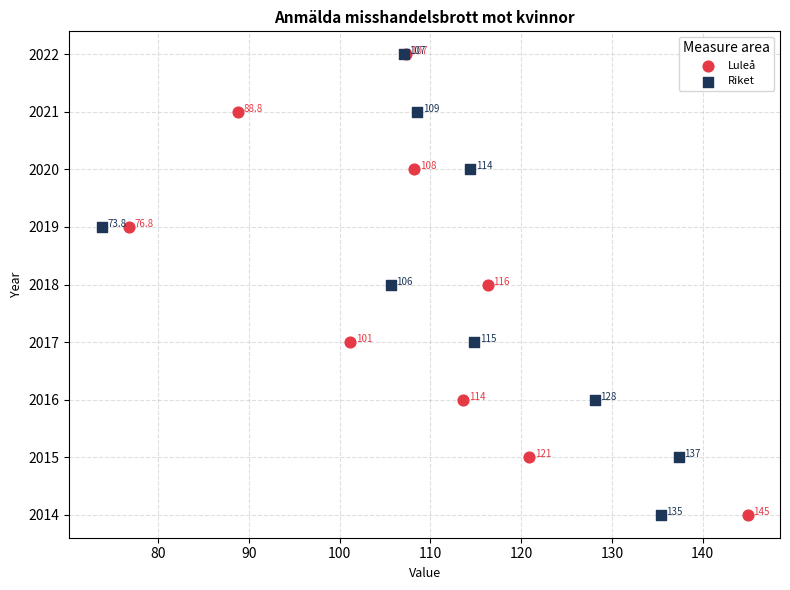

What are all the series names shown in the legend?

Luleå, Riket